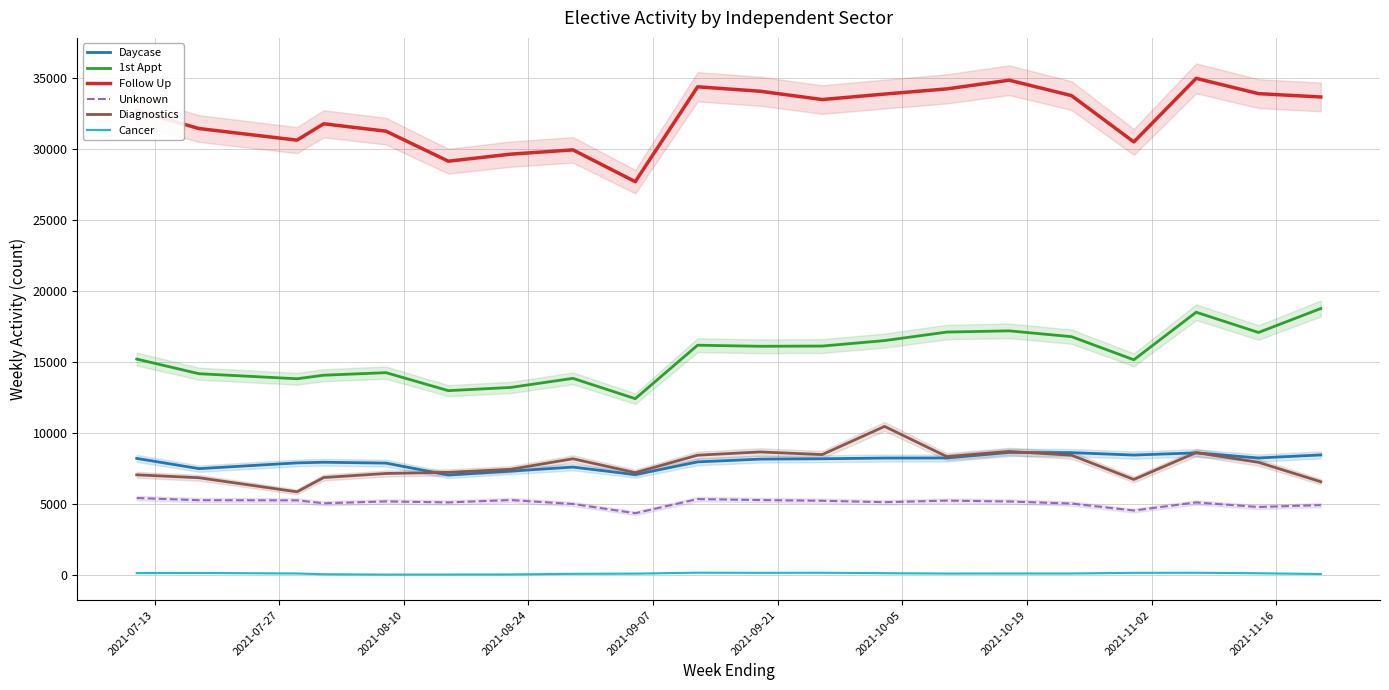

True or false: Unknown and Cancer intersect in this chart.

False